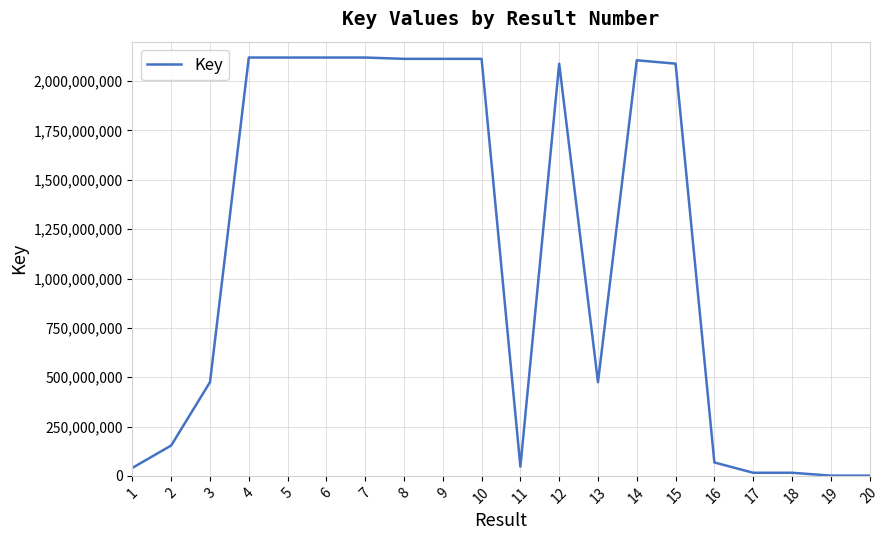

How many lines are shown in the chart?

1